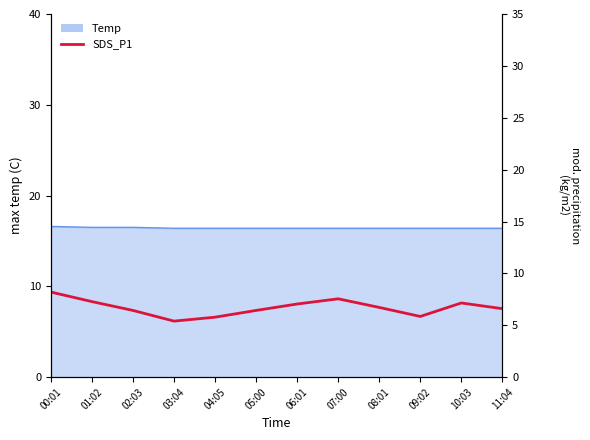

How many lines are shown in the chart?

1